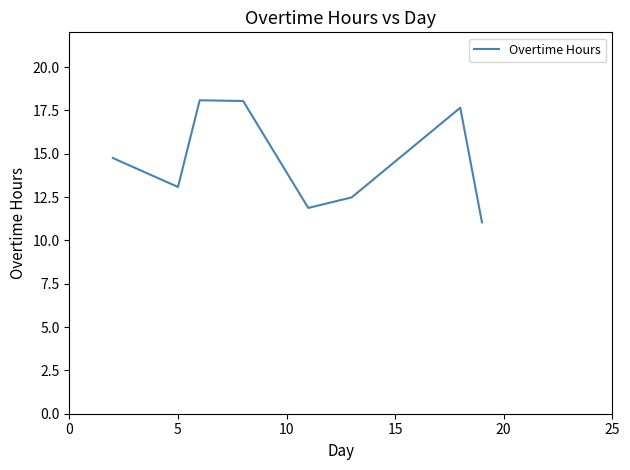

What is the maximum value shown in the chart?

18.1